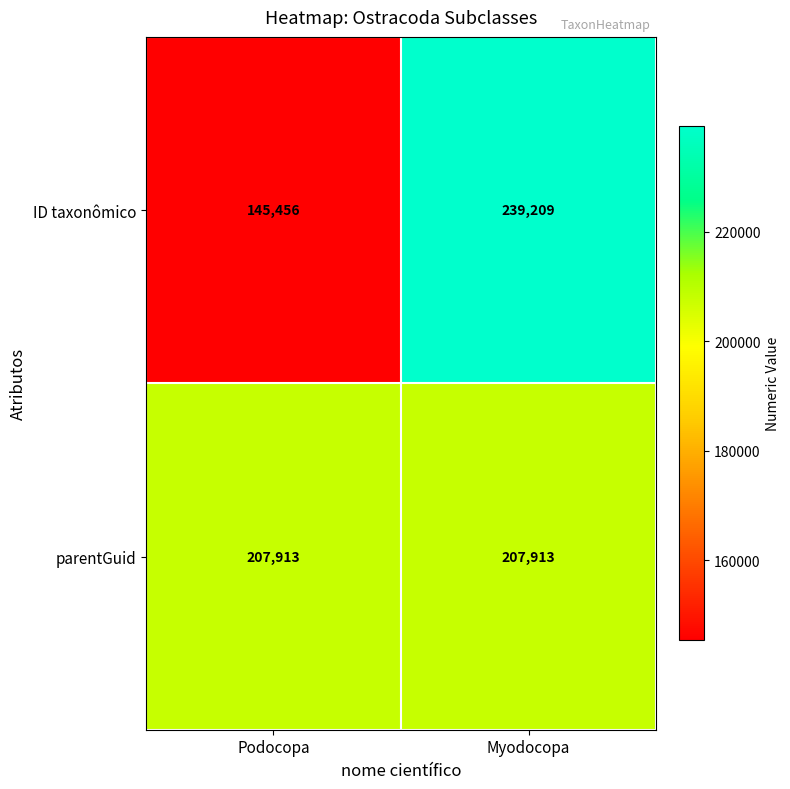

List the series in order of their peak value, lowest first.

parentGuid, ID taxonômico